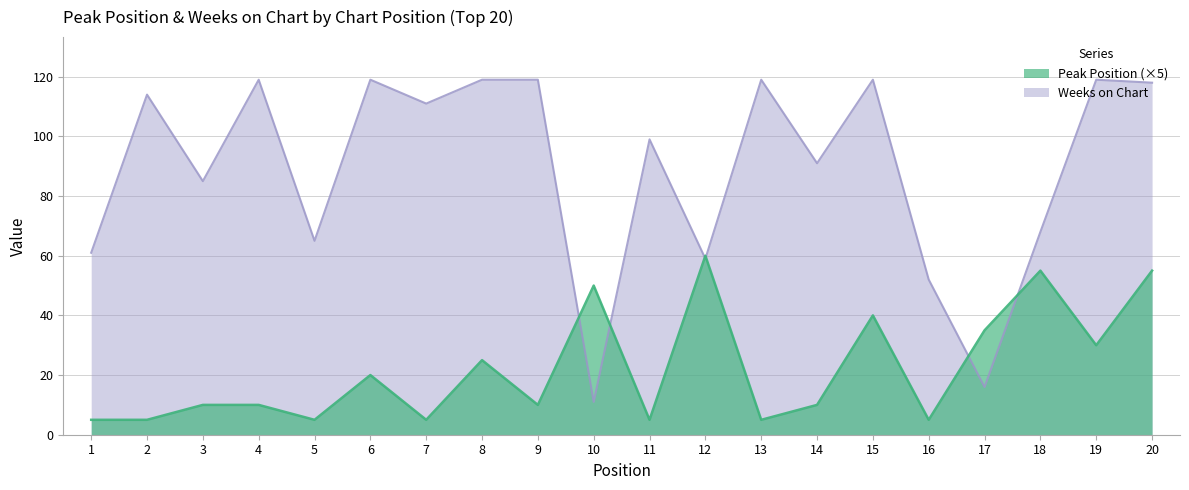

At which category does Peak Position reach its first local valley?

5